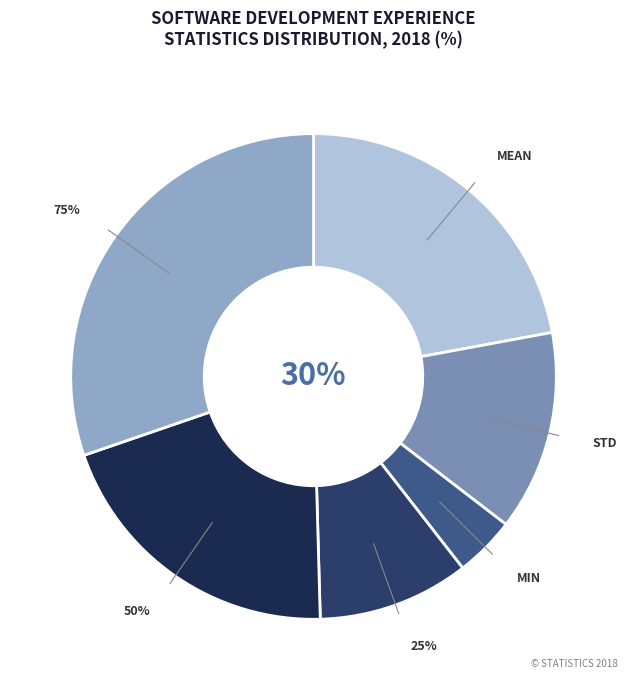

What is the total percentage of std and mean?

35.4%